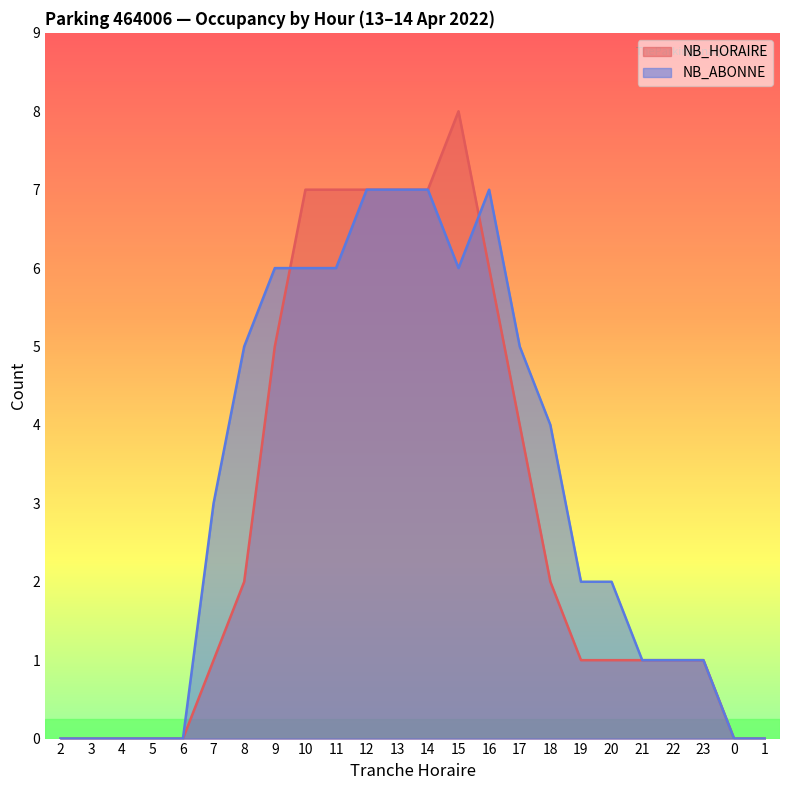

Where do NB_ABONNE and NB_HORAIRE first cross each other?

9 and 10